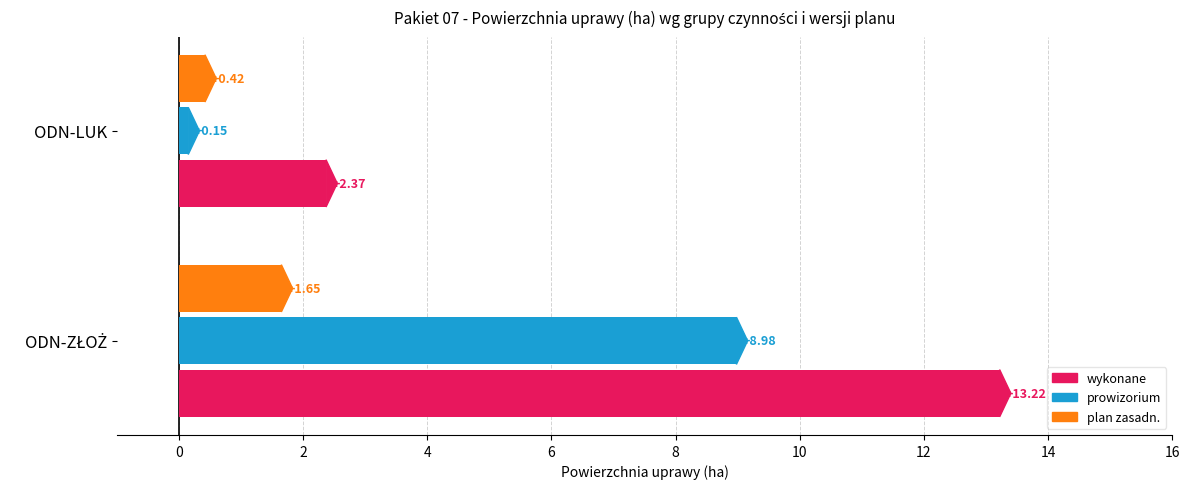

Rank the series by their average value, from lowest to highest.

plan zasadn., prowizorium, wykonane